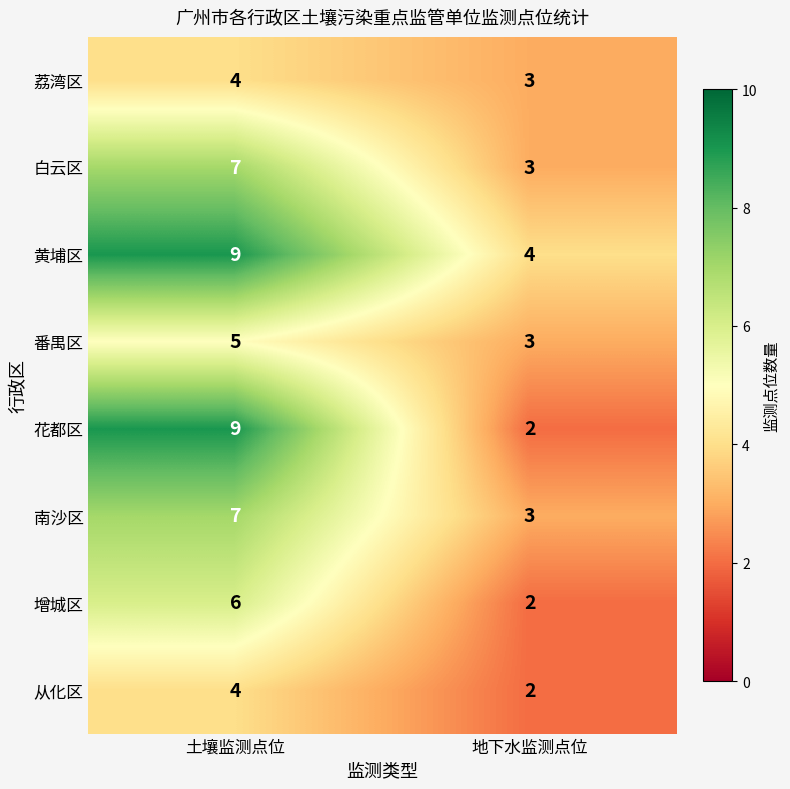

At which label is 花都区 closest to 5?

地下水监测点位